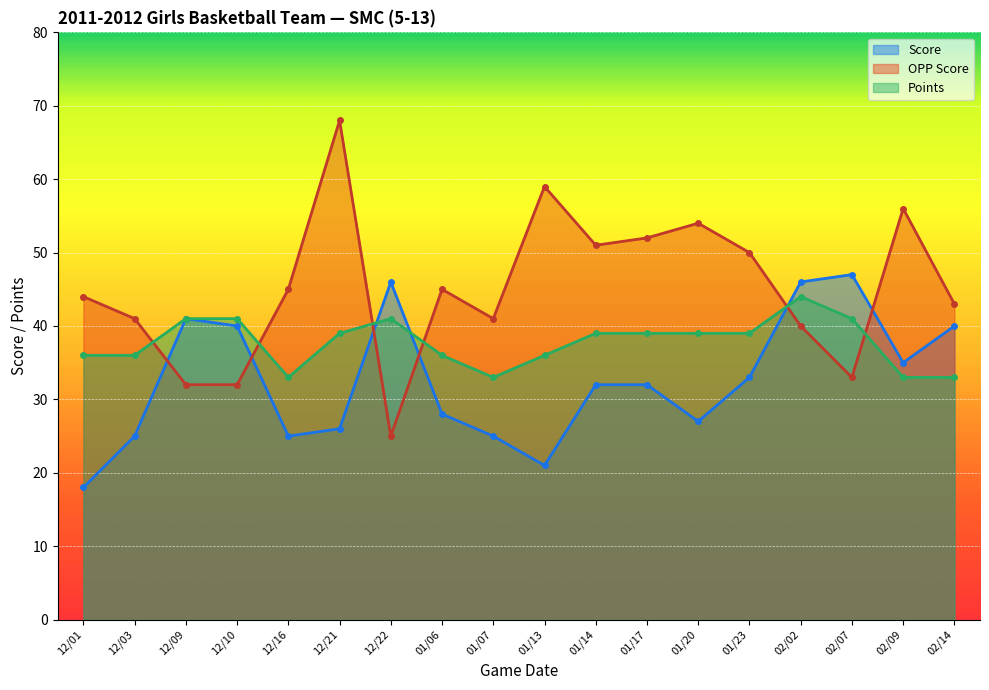

Between 12/22 and 01/13, which is larger?

12/22